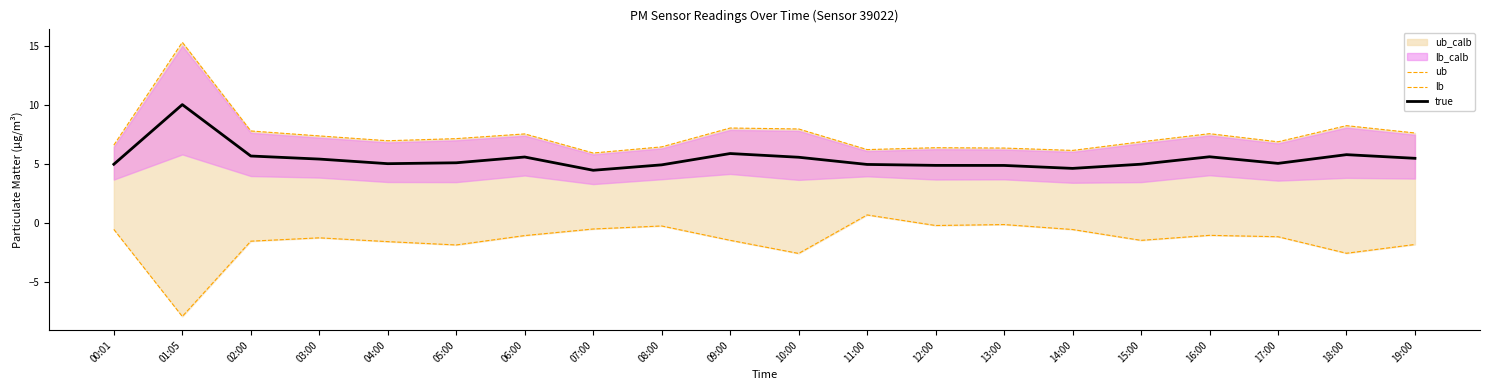

Which category has the lowest value across all series?

01:05